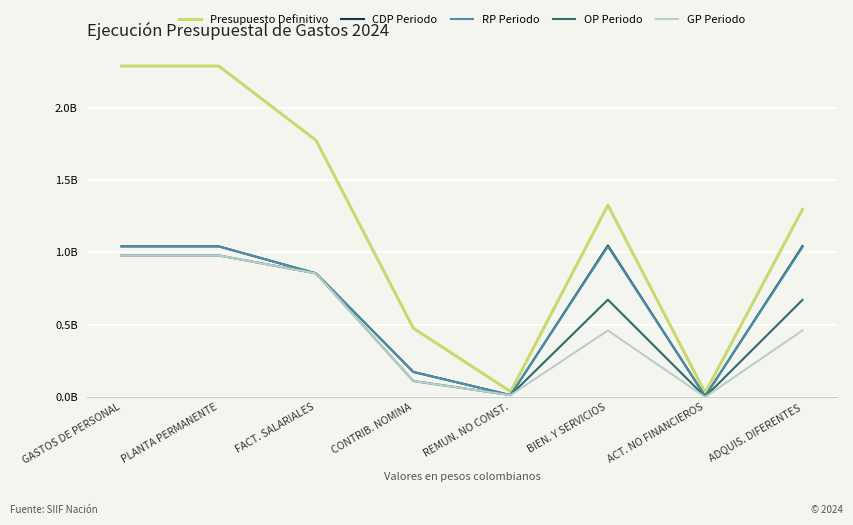

What are all the series names shown in the legend?

Presupuesto Definitivo, CDP Periodo, RP Periodo, OP Periodo, GP Periodo